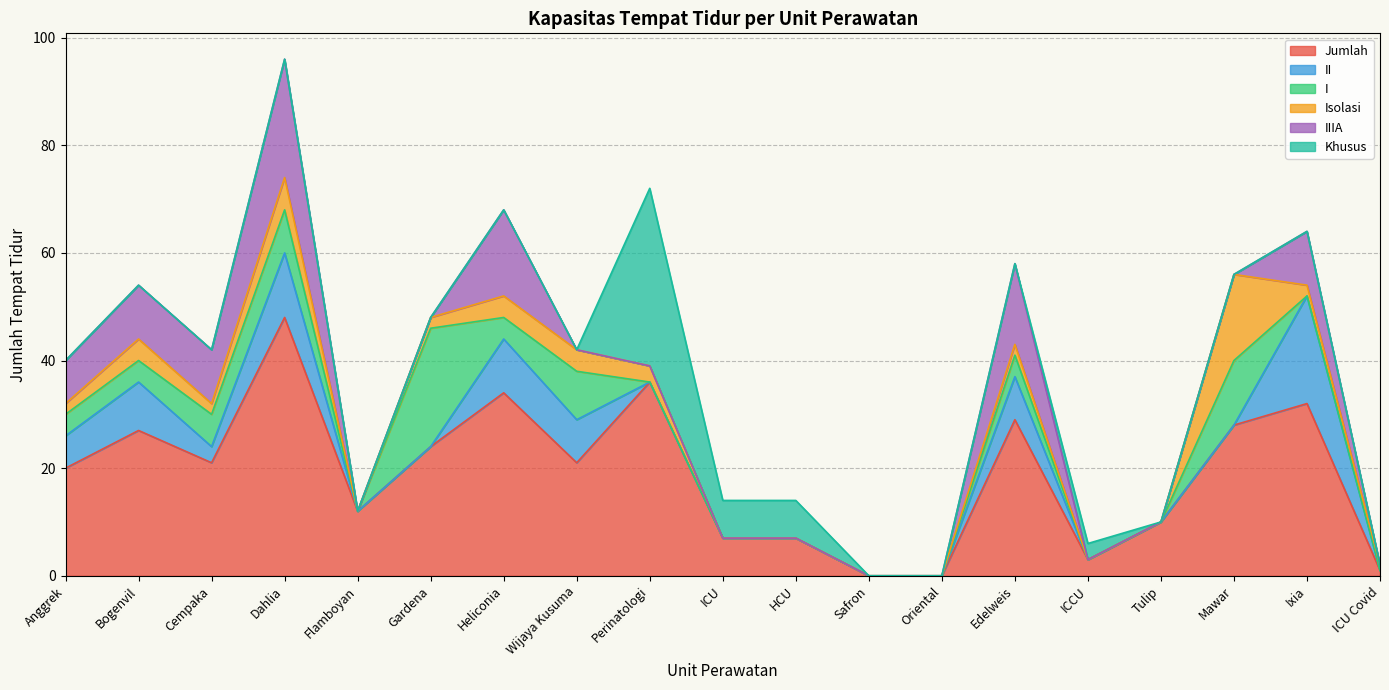

What is the maximum value for Jumlah?

48